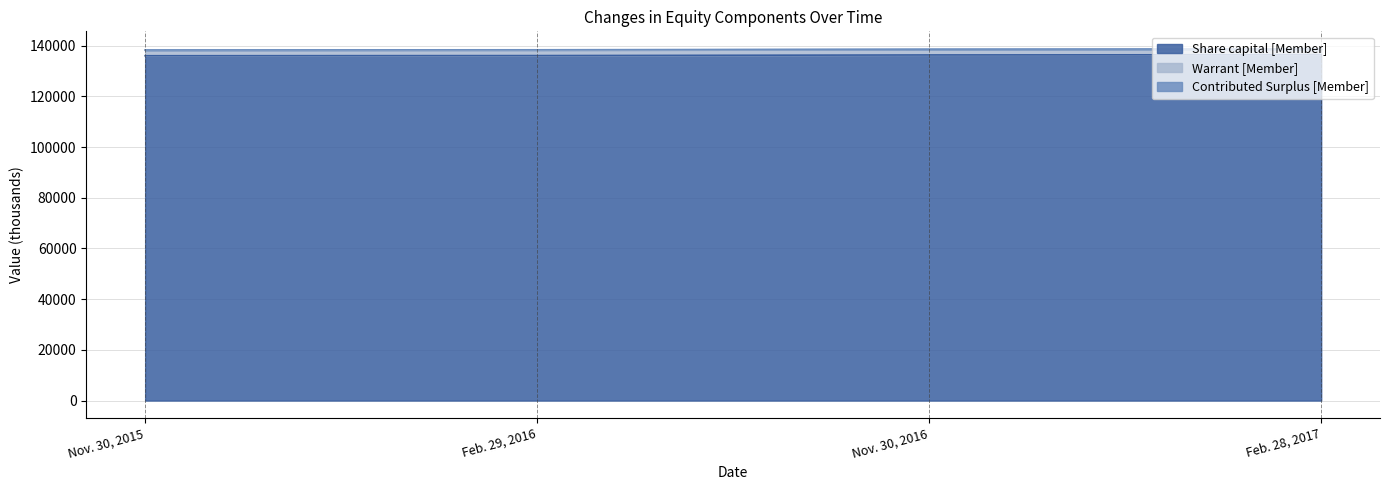

At which label is Share capital [Member] closest to 136244?

Nov. 30, 2016